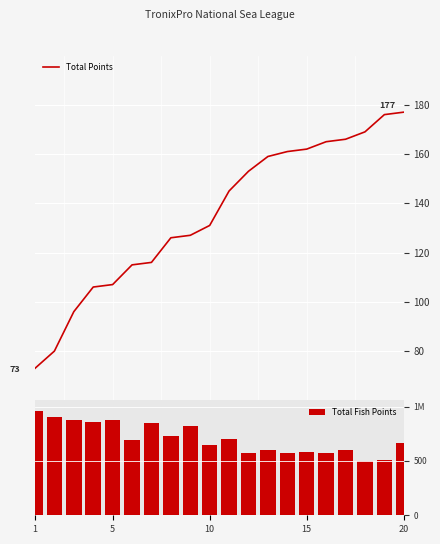

What is the minimum value for Total Points?

73